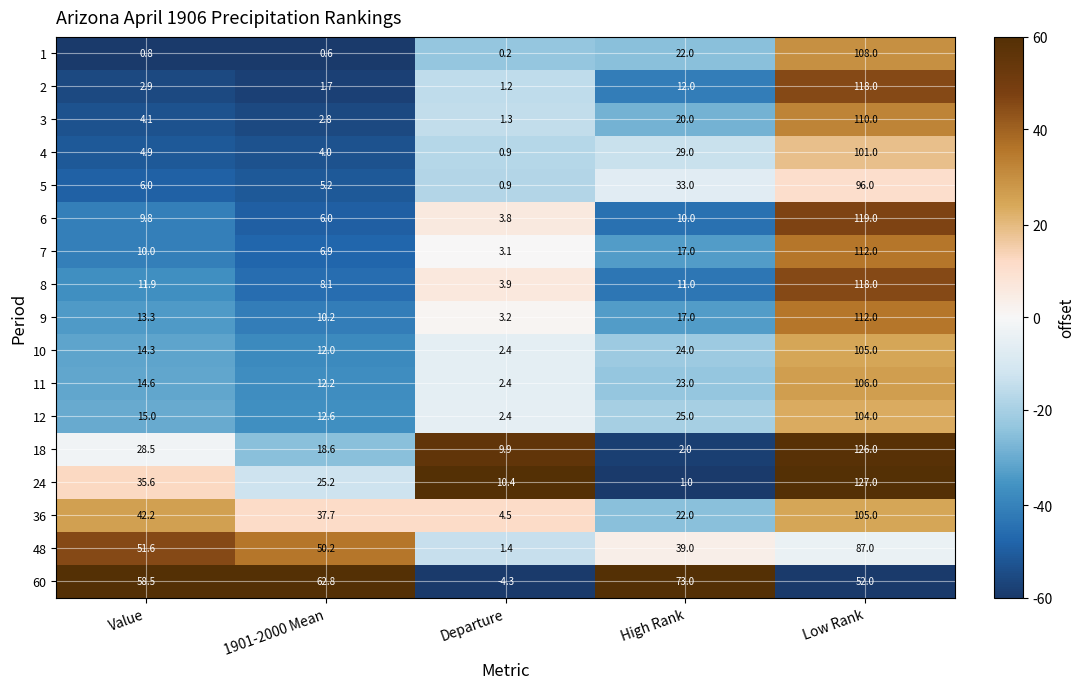

How many data points in 24 are above 25?

3